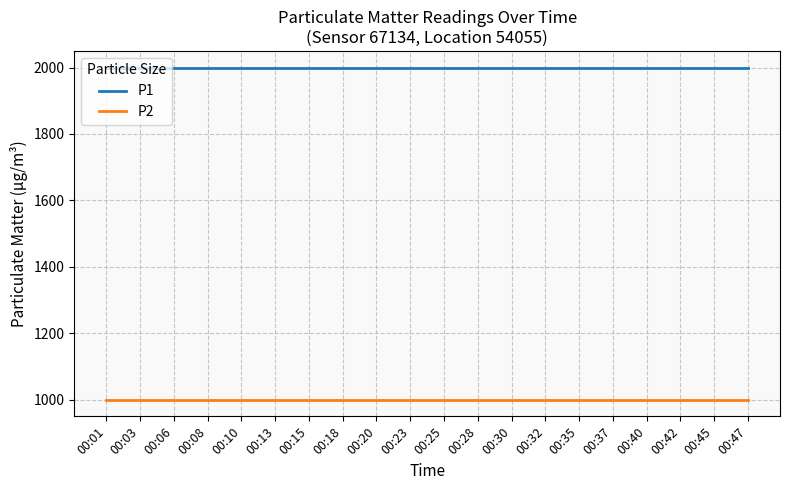

Count the number of categories in the chart.

20